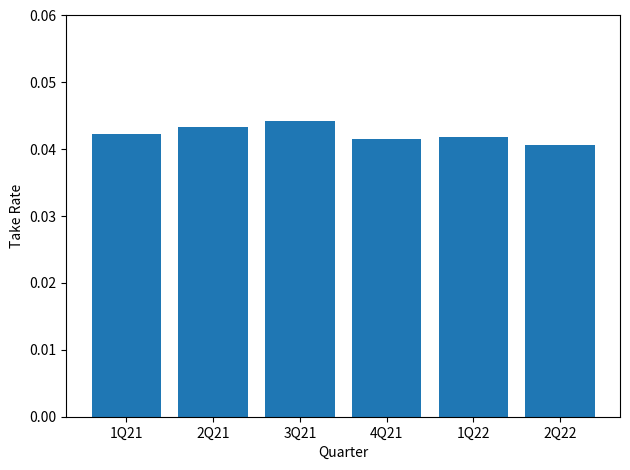

What is the sum of all values?

0.3